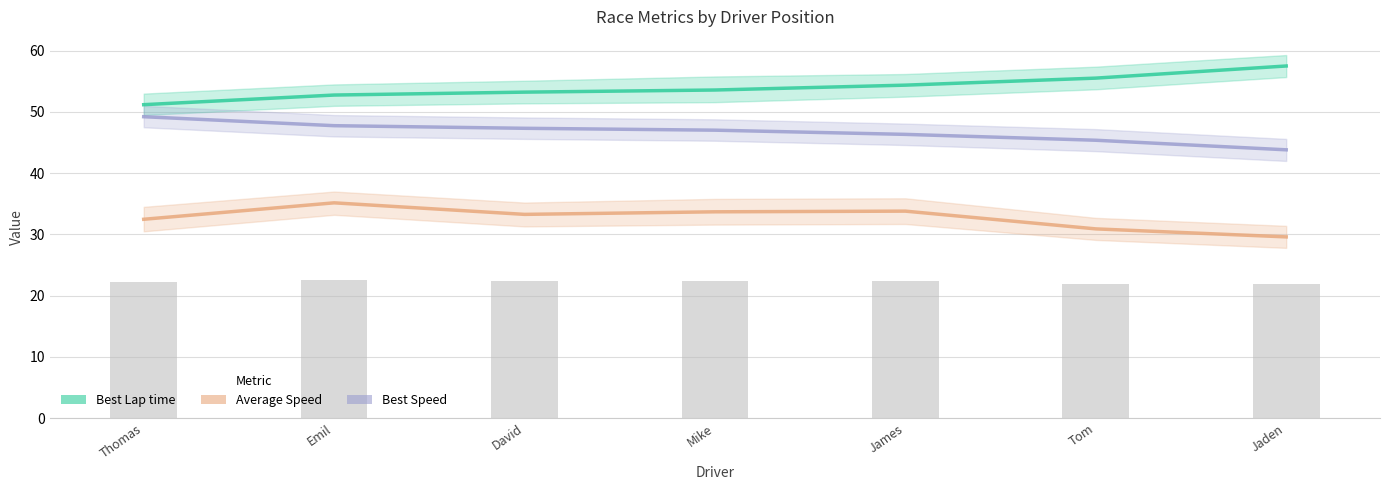

What are all the series names shown in the legend?

Best Lap time, Average Speed, Best Speed